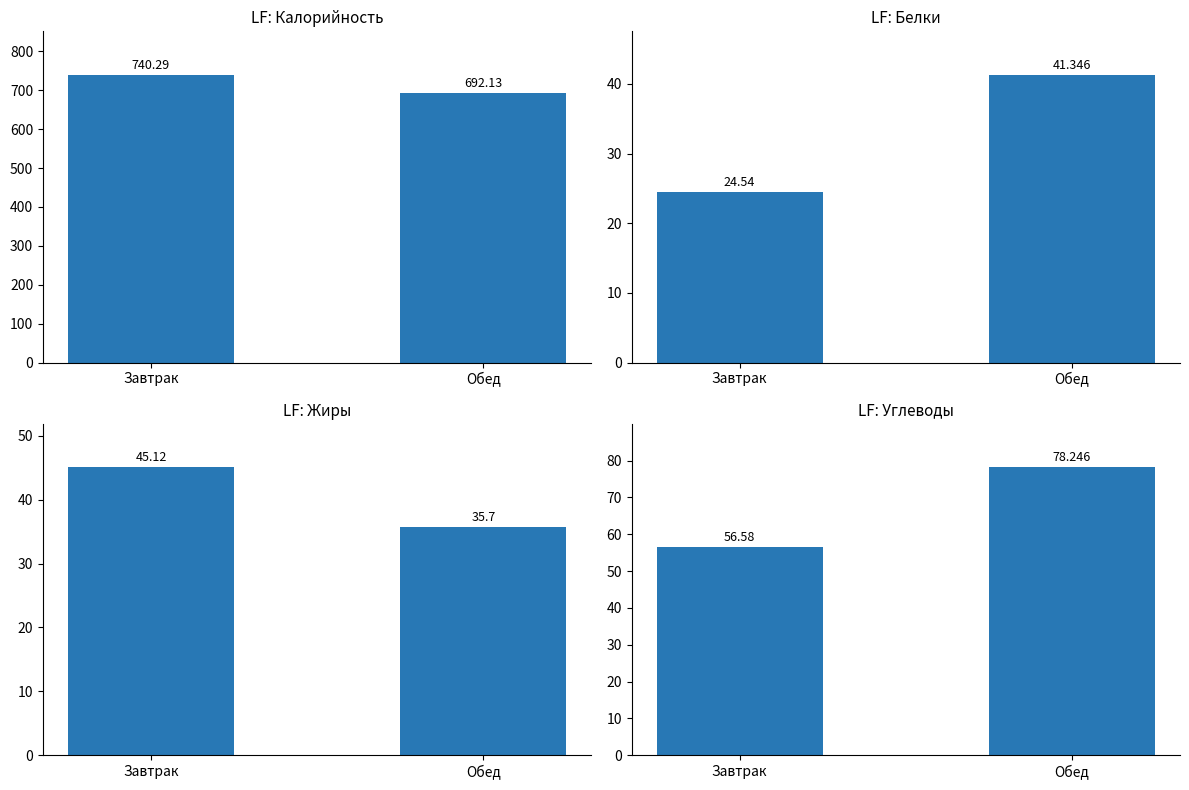

How many data points in Жиры are less than 45?

1